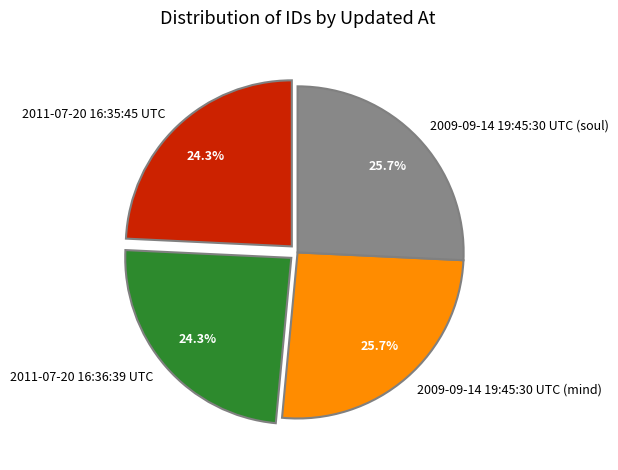

What is the ratio of the value at 2009-09-14 19:45:30 UTC (mind) to the value at 2011-07-20 16:35:45 UTC?

1.1